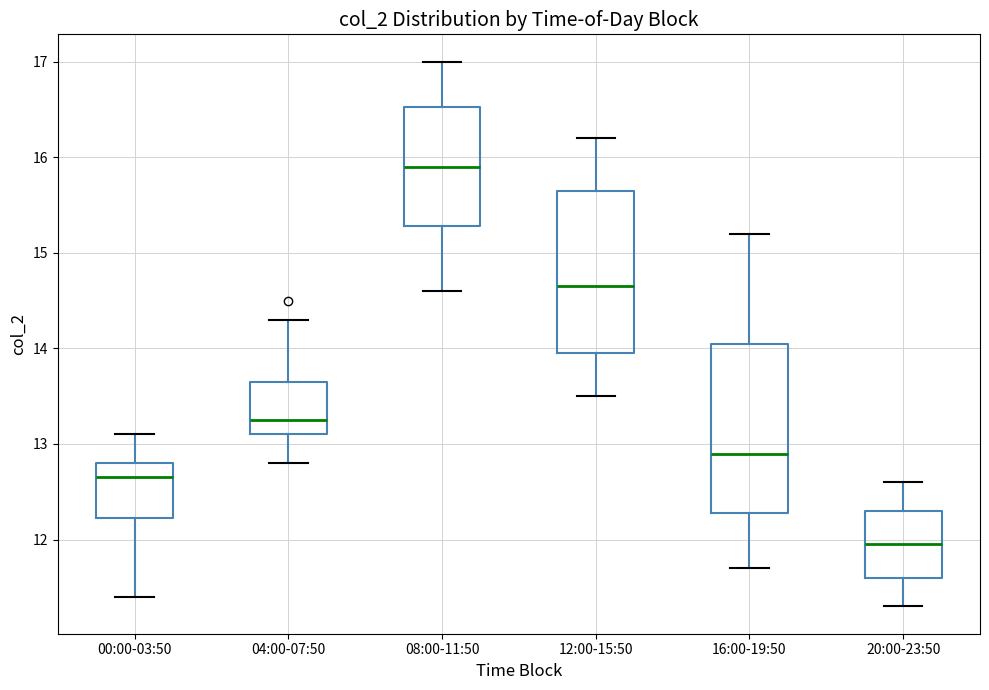

Reading left to right, transcribe this box plot: for each box, give where its median line is, the range the box spans, and where its two whiskers end, as read against the y-axis. The values are not printed on the chart, so give them approximately, as read against the axis.

00:00-03:50: median 12.7, box 12.2 to 12.8, whiskers 11.4 to 13.1
04:00-07:50: median 13.3, box 13.1 to 13.7, whiskers 12.8 to 14.3
08:00-11:50: median 15.9, box 15.3 to 16.5, whiskers 14.6 to 17.0
12:00-15:50: median 14.7, box 14.0 to 15.7, whiskers 13.5 to 16.2
16:00-19:50: median 12.9, box 12.3 to 14.1, whiskers 11.7 to 15.2
20:00-23:50: median 12.0, box 11.6 to 12.3, whiskers 11.3 to 12.6